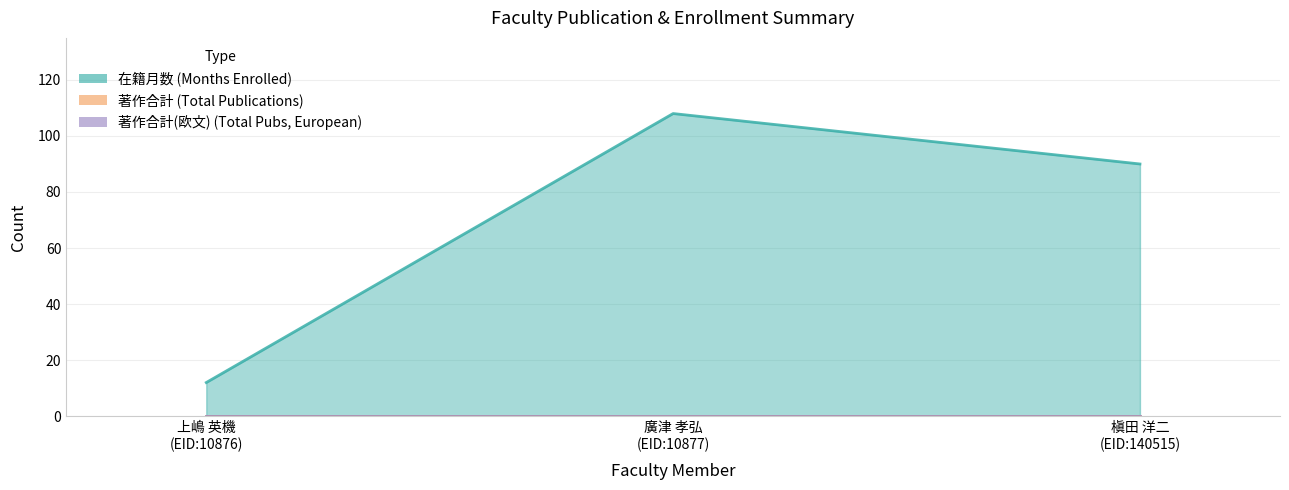

What is the total value across all series at 上嶋 英機
(EID:10876)?

12